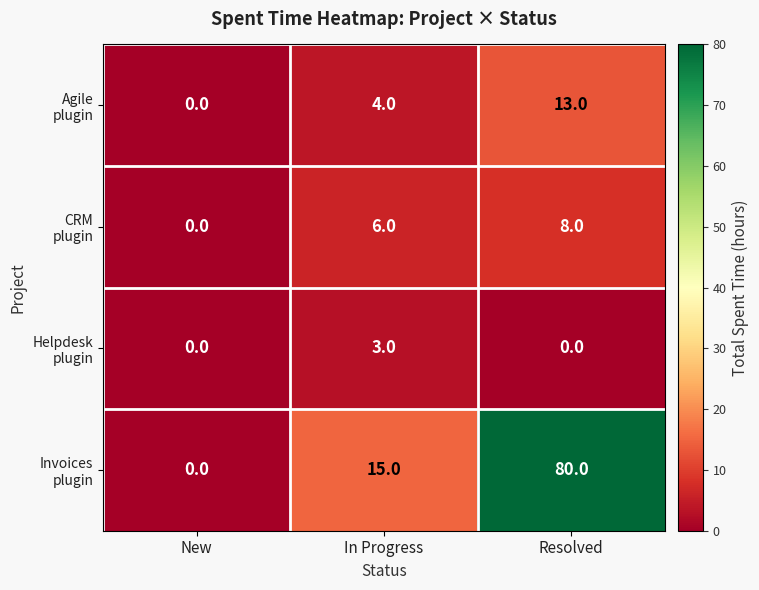

Which category has the highest value across all series?

Resolved